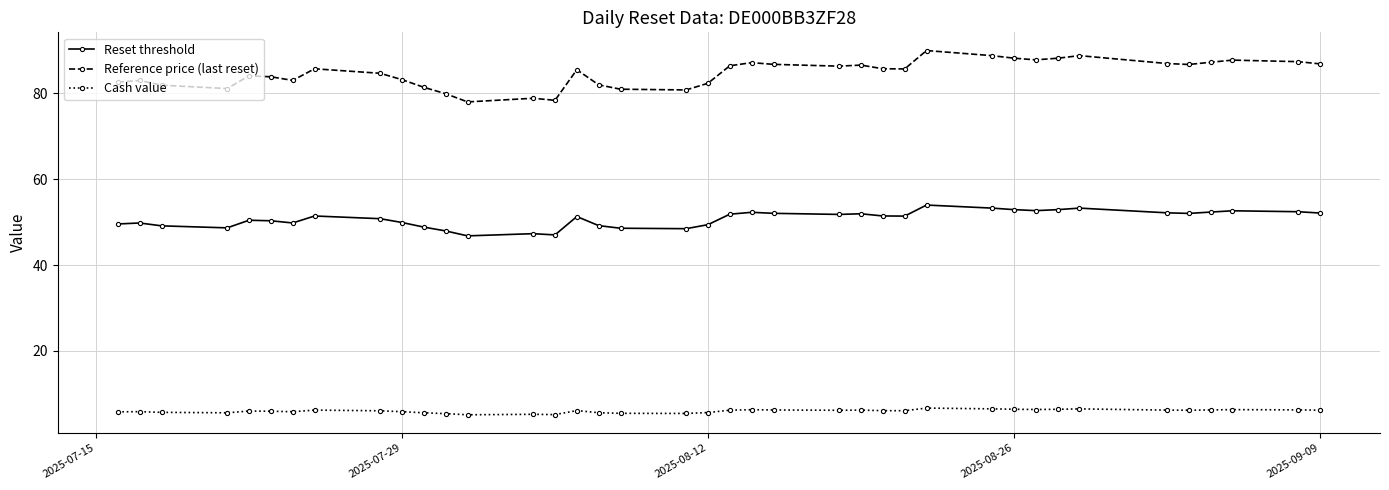

At how many categories does at least one series exceed 59?

39